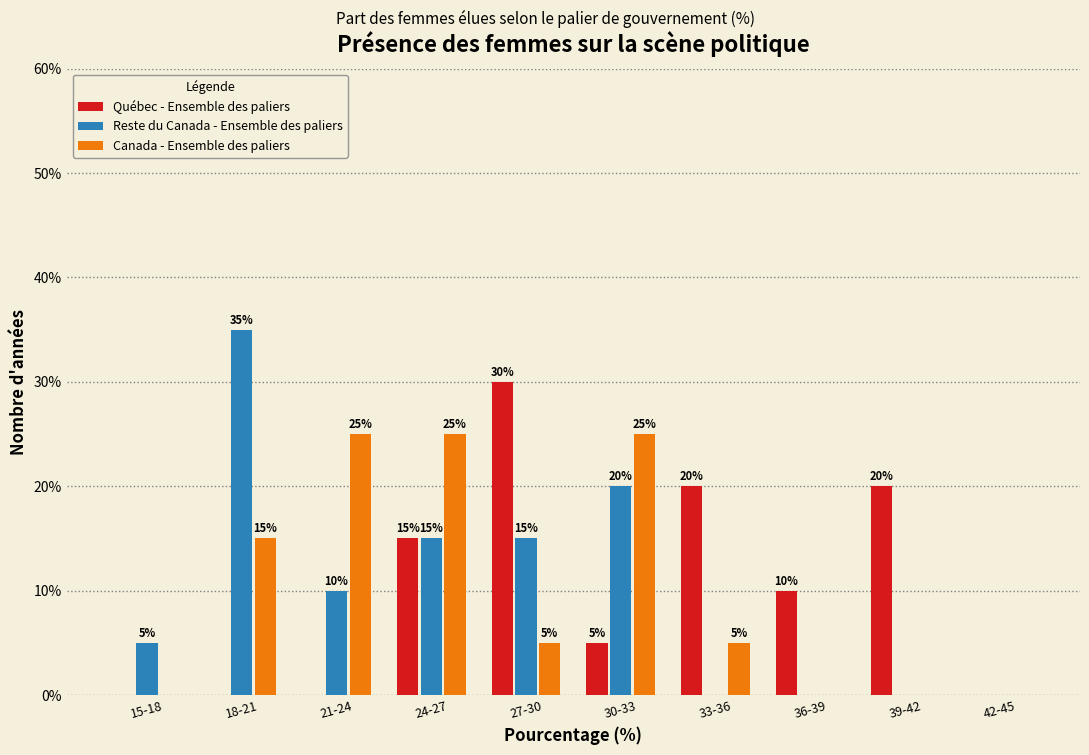

Reading left to right, transcribe all the data shown in this chart.

Québec - Ensemble des paliers: 15-18=0	18-21=0	21-24=0	24-27=15	27-30=30	30-33=5	33-36=20	36-39=10	39-42=20	42-45=0
Reste du Canada - Ensemble des paliers: 15-18=5	18-21=35	21-24=10	24-27=15	27-30=15	30-33=20	33-36=0	36-39=0	39-42=0	42-45=0
Canada - Ensemble des paliers: 15-18=0	18-21=15	21-24=25	24-27=25	27-30=5	30-33=25	33-36=5	36-39=0	39-42=0	42-45=0